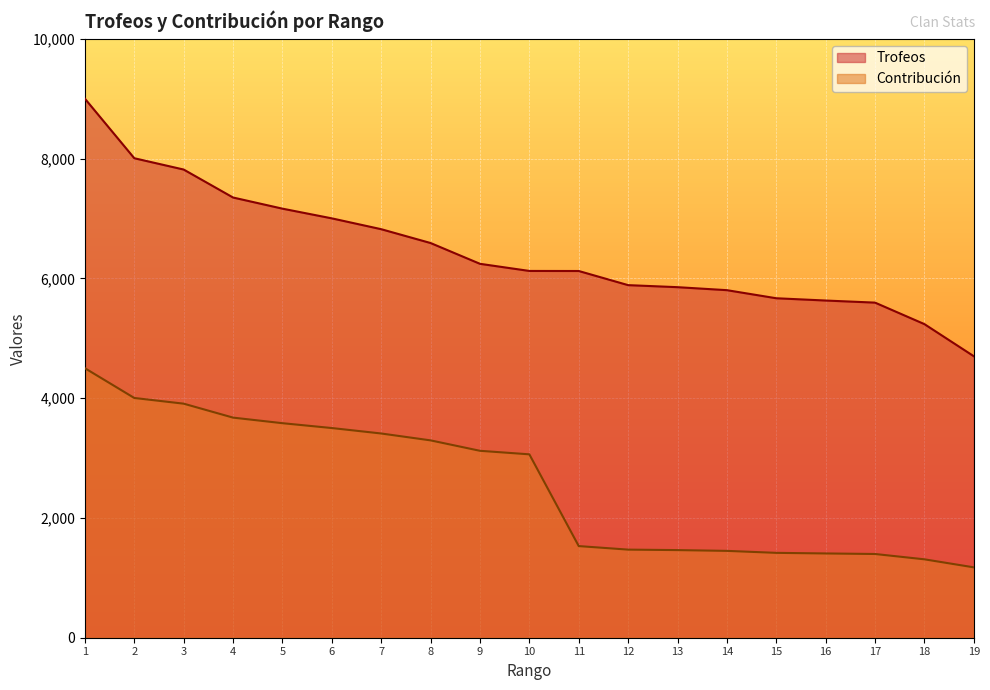

Rank the categories by Trofeos value from lowest to highest.

19, 18, 17, 16, 15, 14, 13, 12, 11, 10, 9, 8, 7, 6, 5, 4, 3, 2, 1